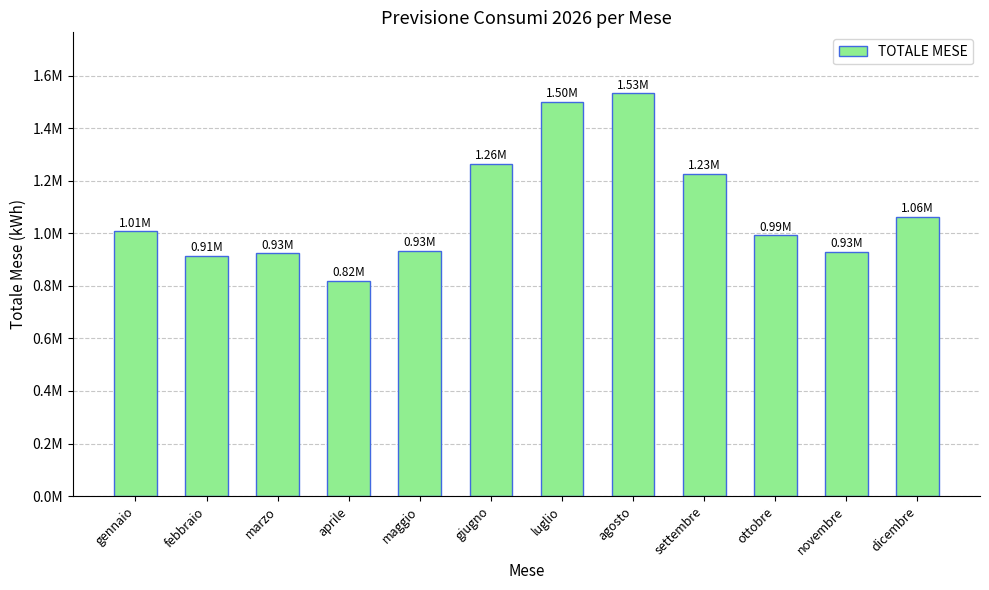

Read the value at marzo.

925466.1